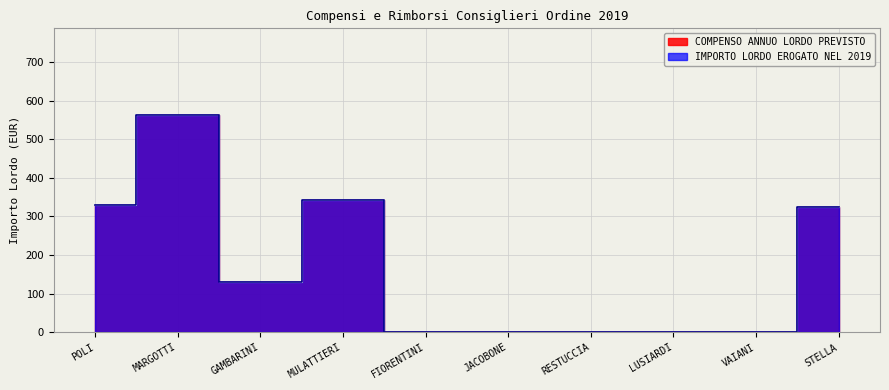

True or false: IMPORTO LORDO EROGATO NEL 2019 and COMPENSO ANNUO LORDO PREVISTO intersect in this chart.

False